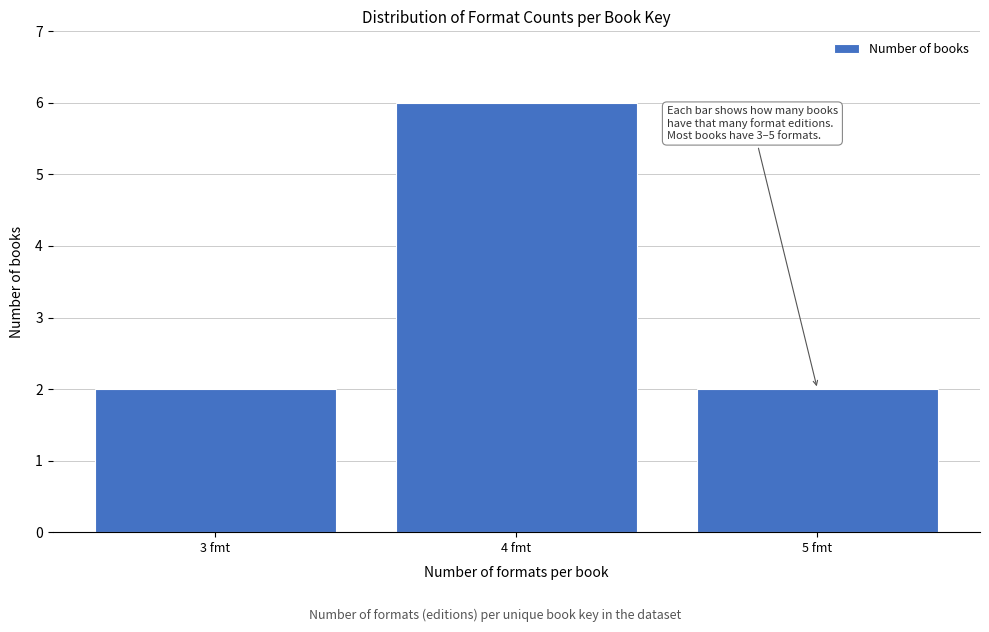

Reading right to left, transcribe all the data shown in this chart.

5 fmt=2	4 fmt=6	3 fmt=2